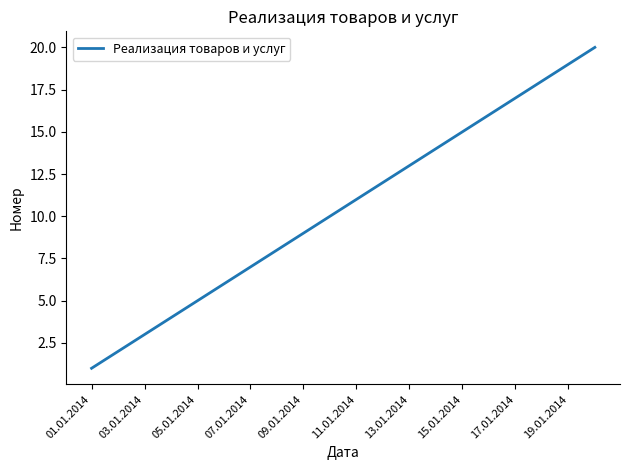

What is the difference between the maximum and minimum values?

19